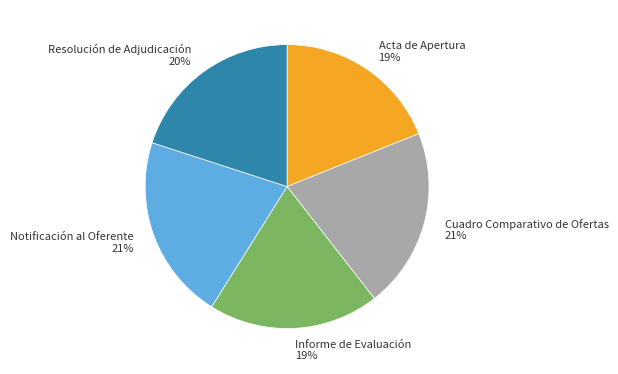

Is there a majority slice in this chart?

No